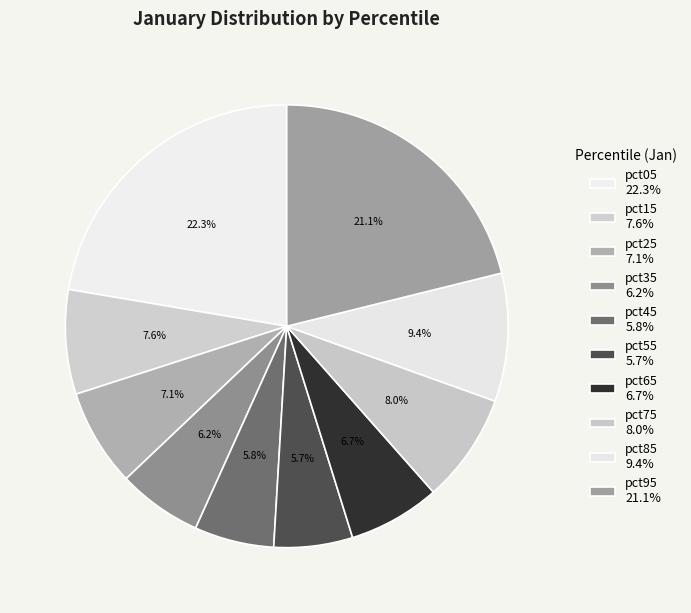

Is it true that pct25 is 7% of the pie?

True